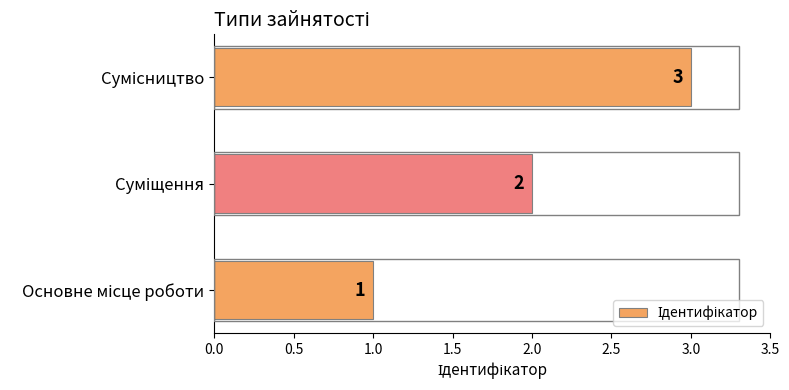

What is the maximum value shown in the chart?

3